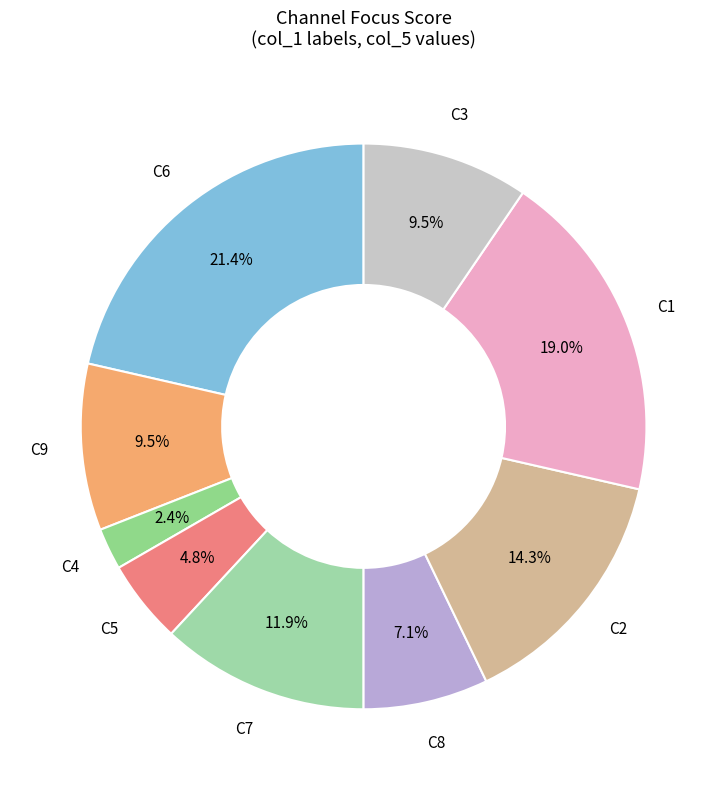

How many slices are in this pie chart?

9